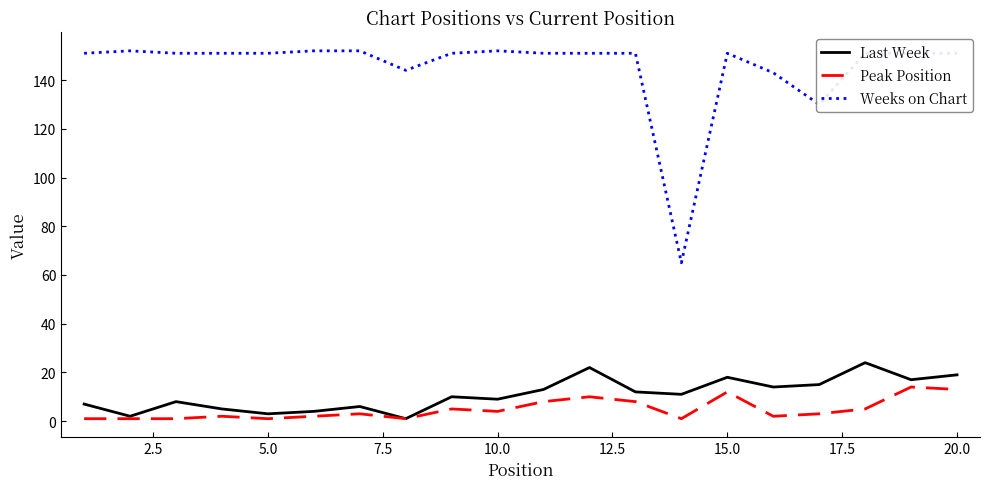

Which series has the largest total across all categories?

Weeks on Chart